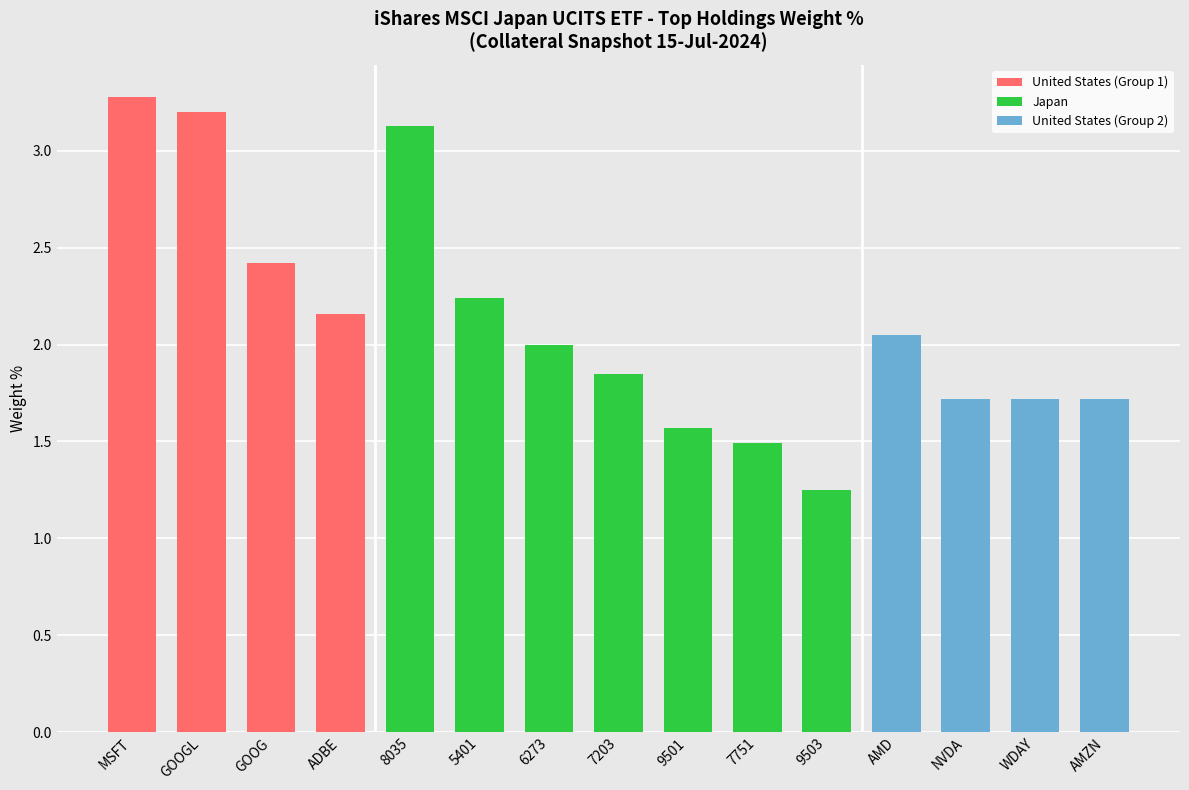

How many bars are there in total?

15